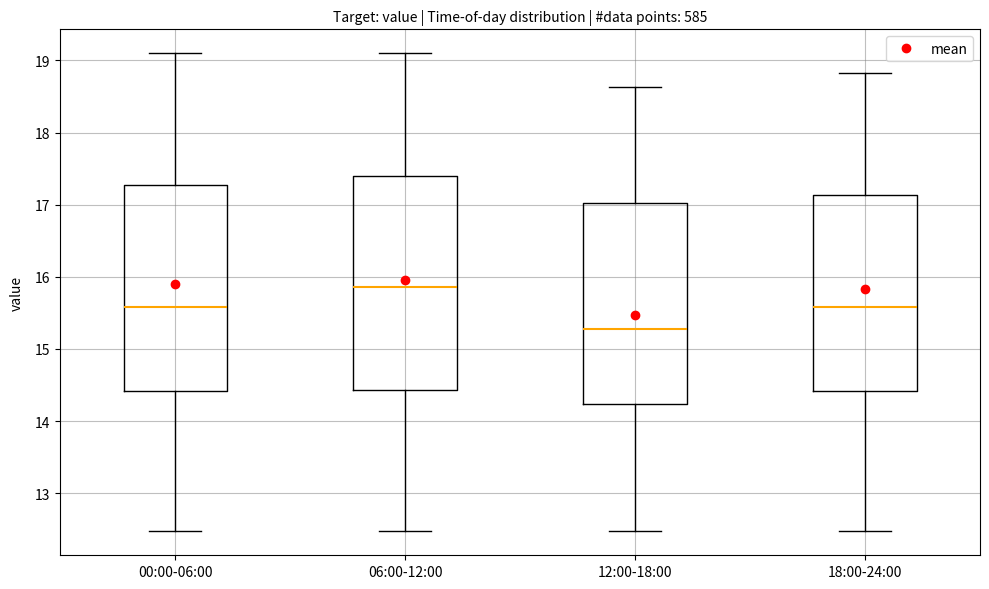

Reading left to right, transcribe this box plot: for each box, give where its median line is, the range the box spans, and where its two whiskers end, as read against the y-axis. The values are not printed on the chart, so give them approximately, as read against the axis.

00:00-06:00: median 15.6, box 14.4 to 17.3, whiskers 12.5 to 19.1
06:00-12:00: median 15.9, box 14.4 to 17.4, whiskers 12.5 to 19.1
12:00-18:00: median 15.3, box 14.2 to 17.0, whiskers 12.5 to 18.6
18:00-24:00: median 15.6, box 14.4 to 17.1, whiskers 12.5 to 18.8